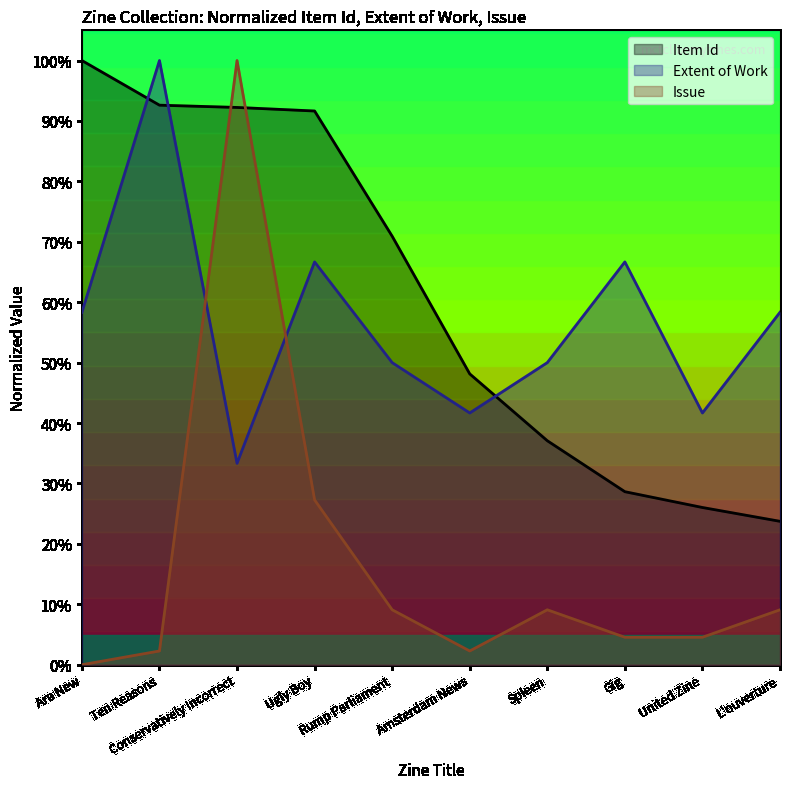

Does the chart have visible grid lines?

No